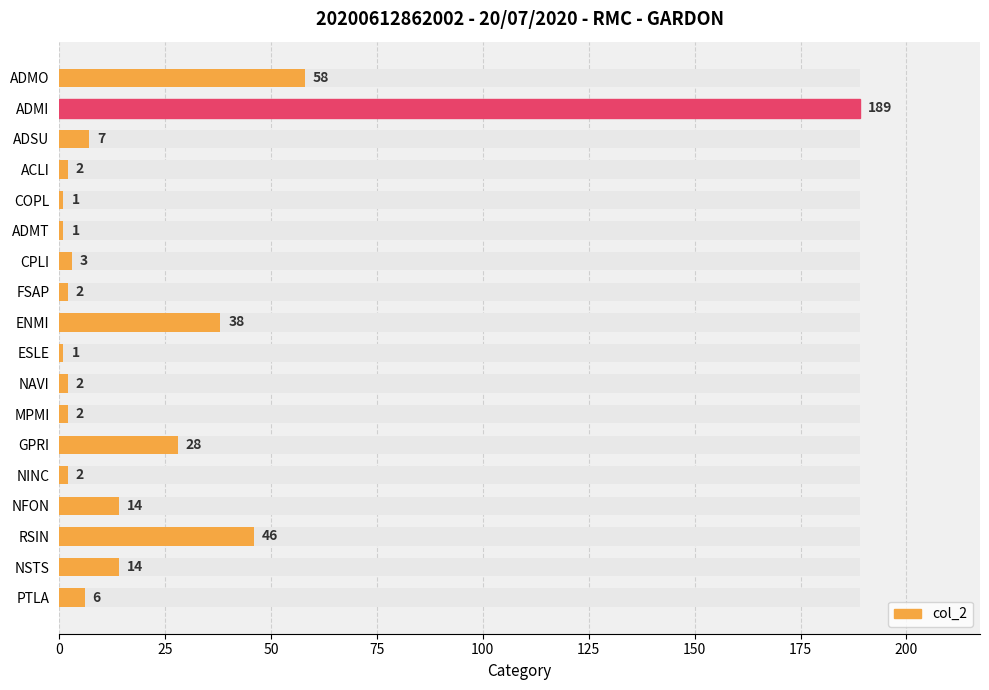

Is it true that the value at CPLI is 3?

True